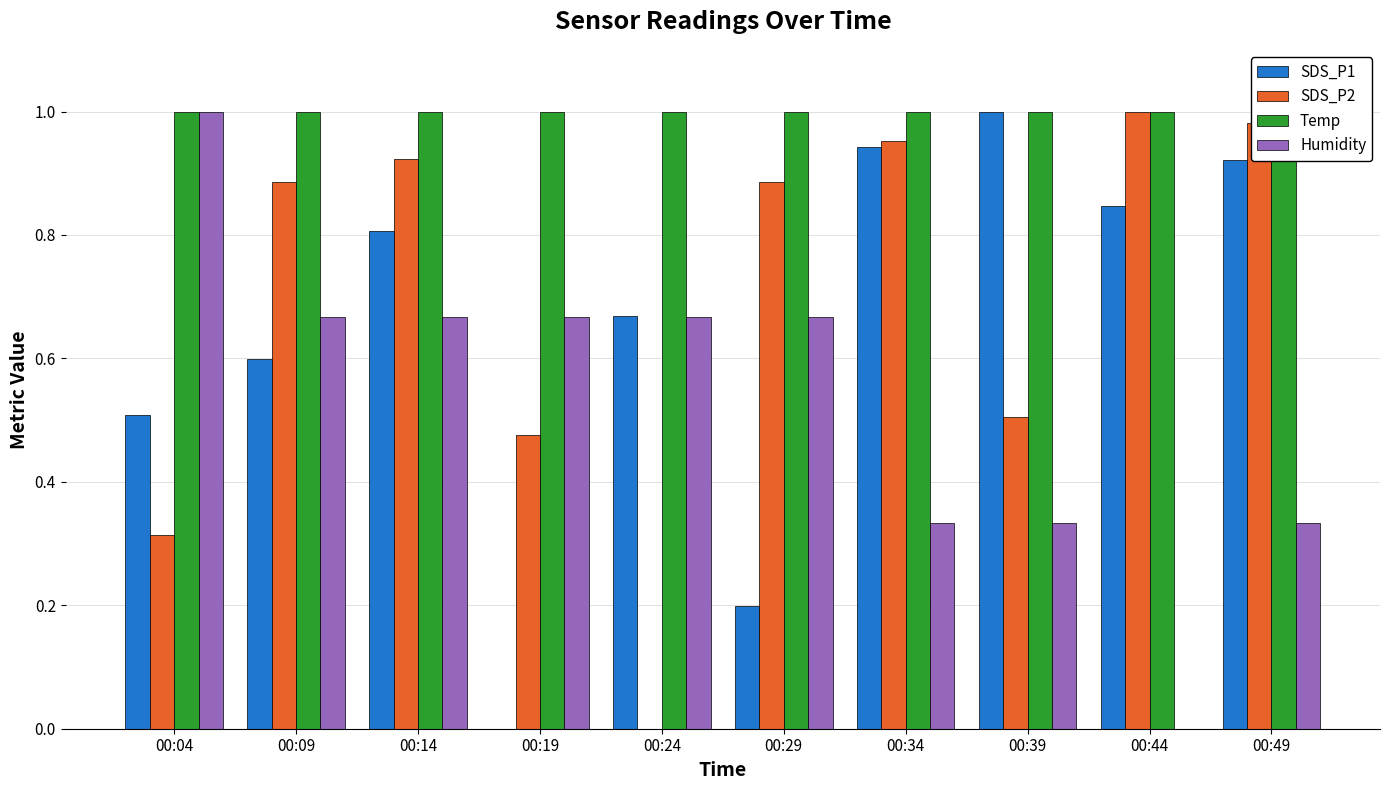

At which category does the chart reach its minimum across all series?

00:19